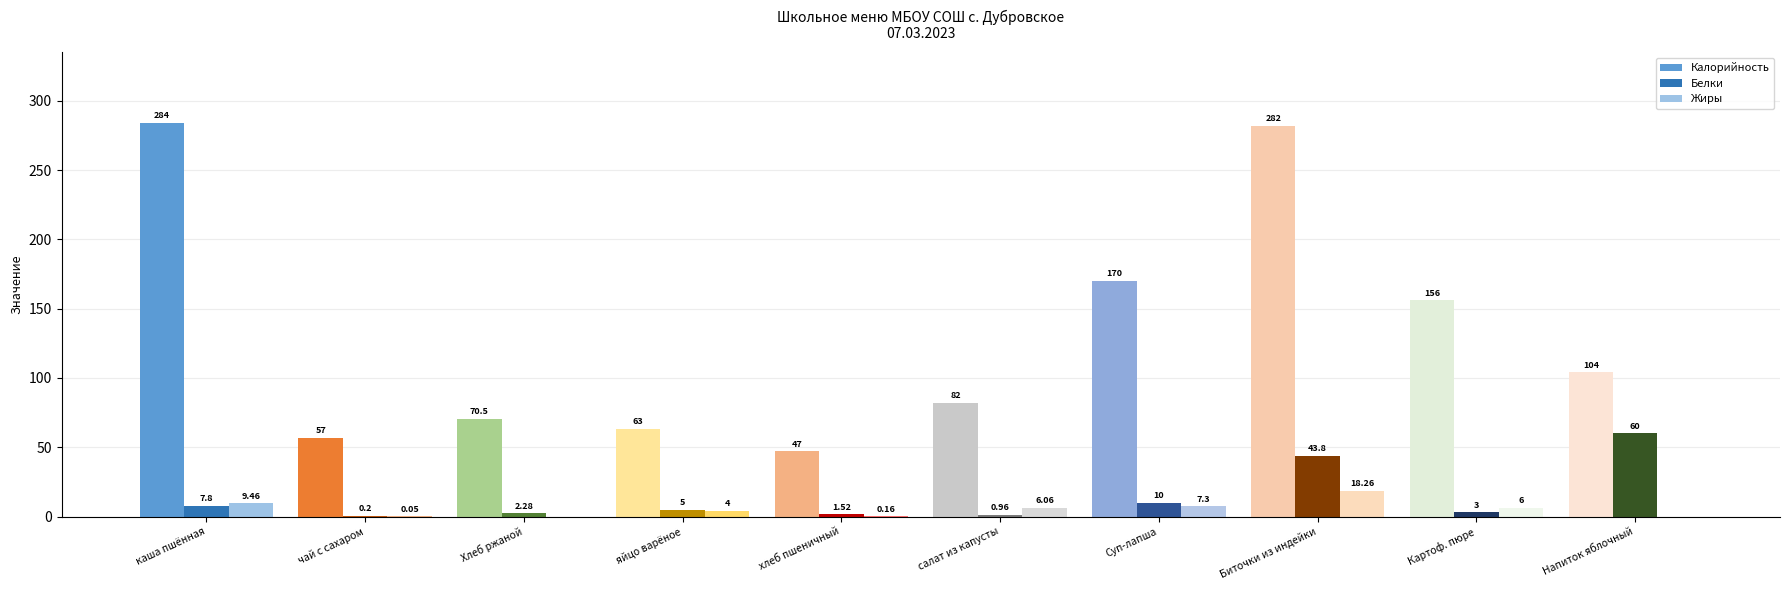

Count the number of categories in the chart.

10